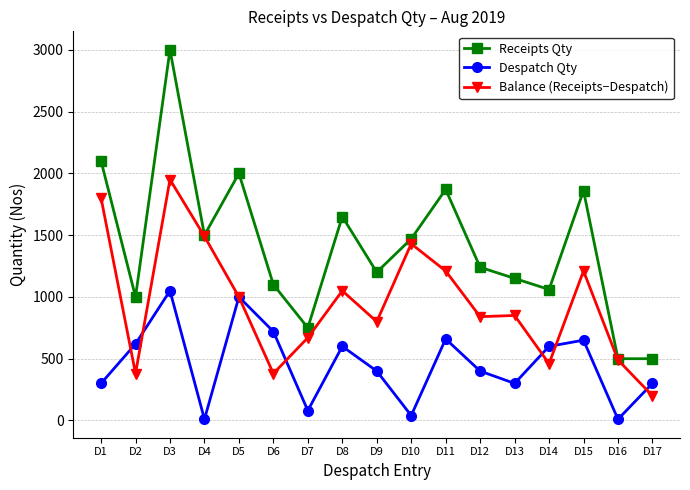

What is the difference between the highest and lowest values at D3?

1950